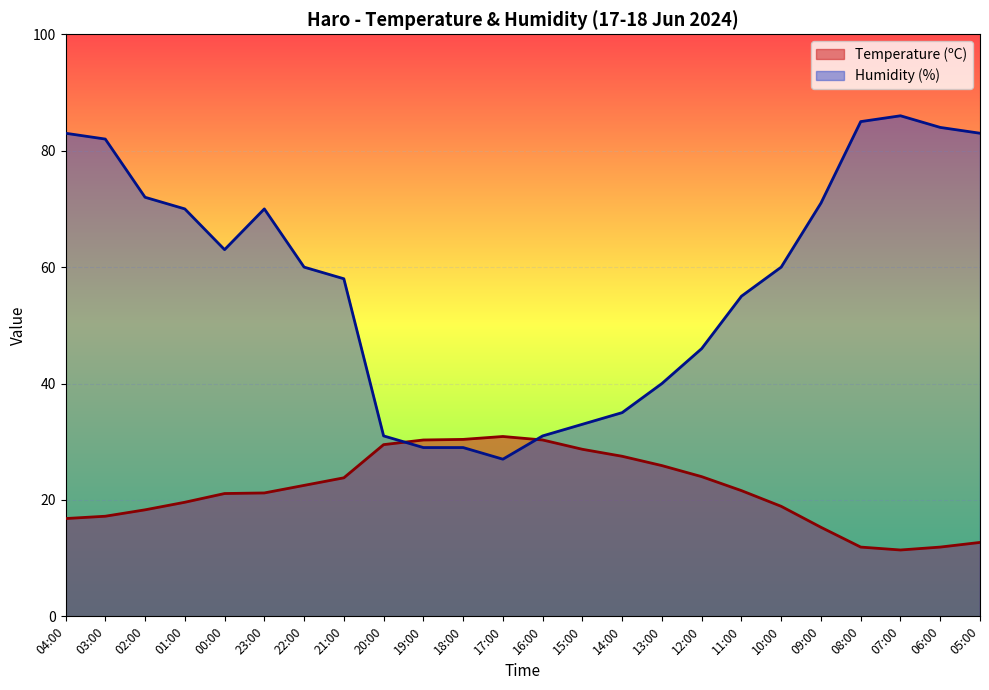

Reading right to left, list all the values displayed in this chart.

Temperature (ºC): 12.7	11.9	11.4	11.9	15.3	18.9	21.6	24.0	25.9	27.5	28.7	30.3	30.9	30.4	30.3	29.5	23.8	22.5	21.2	21.1	19.6	18.3	17.2	16.8
Humidity (%): 83.0	84.0	86.0	85.0	71.0	60.0	55.0	46.0	40.0	35.0	33.0	31.0	27.0	29.0	29.0	31.0	58.0	60.0	70.0	63.0	70.0	72.0	82.0	83.0